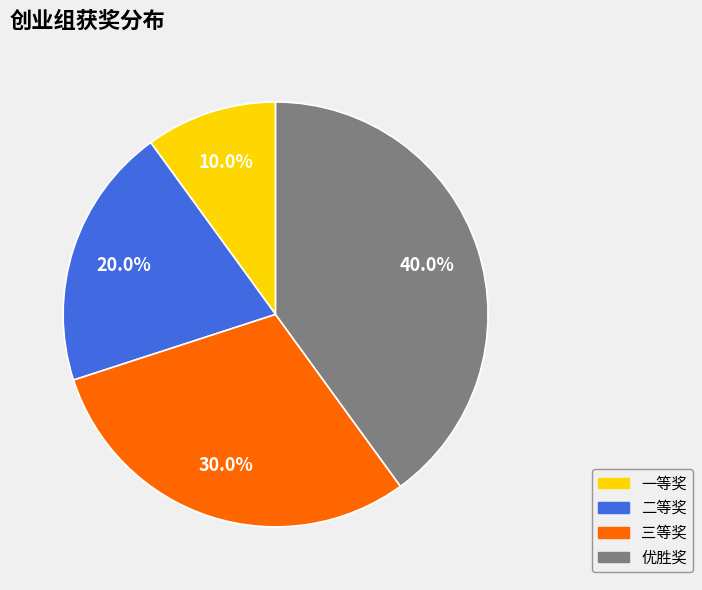

To the nearest percent, what percentage of the pie is 一等奖?

10%